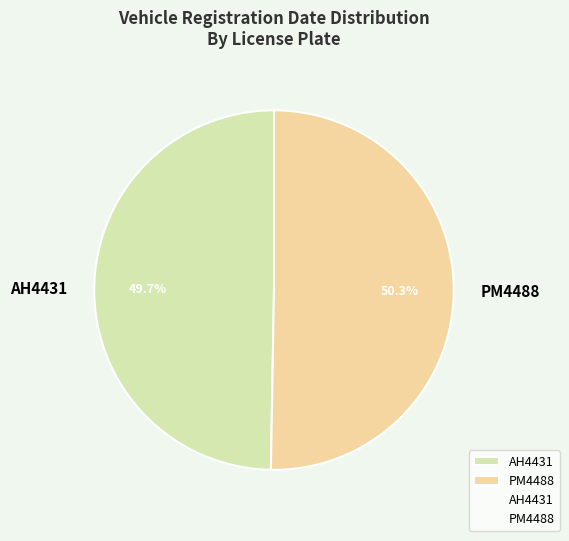

Which category has the smallest portion of the pie?

AH4431